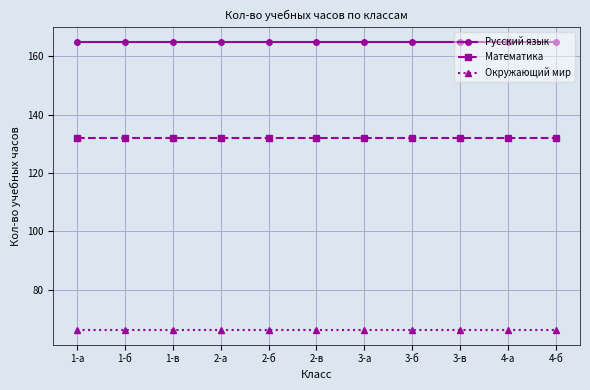

What is the greatest value displayed?

165